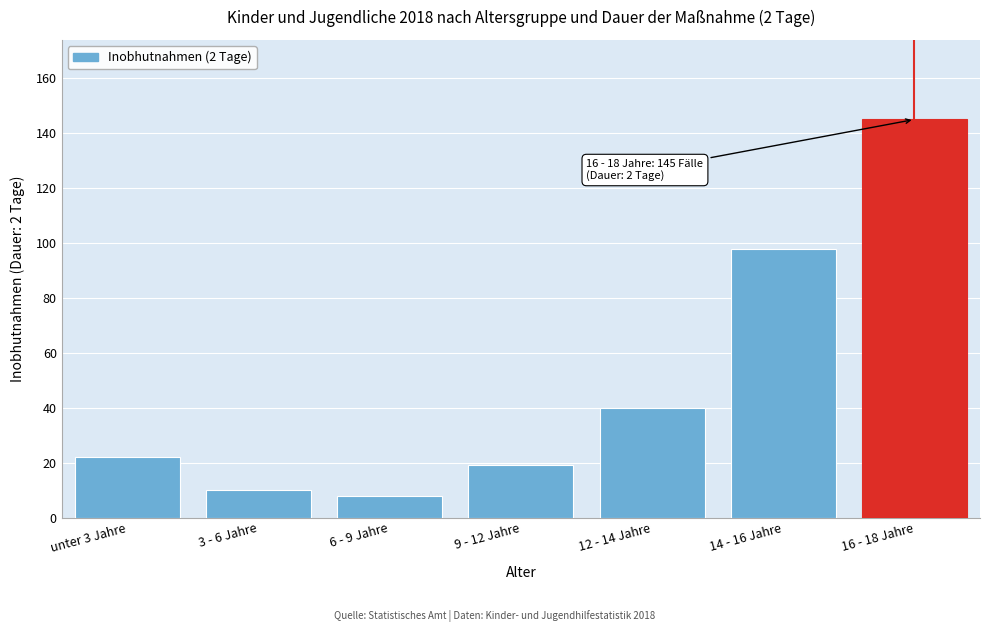

Reading left to right, list all the values displayed in this chart.

22	10	8	19	40	98	145